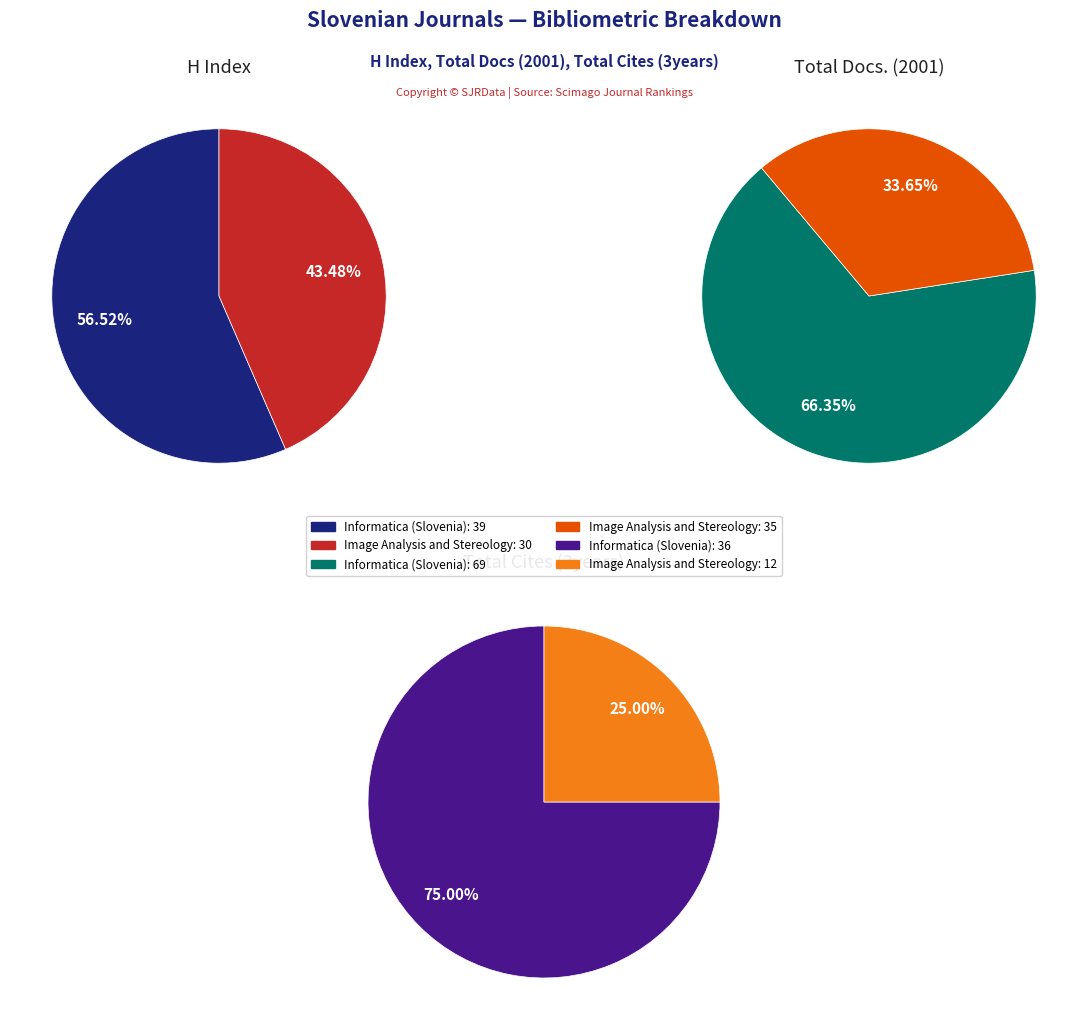

What is the smallest slice in the pie chart?

Image Analysis and Stereology